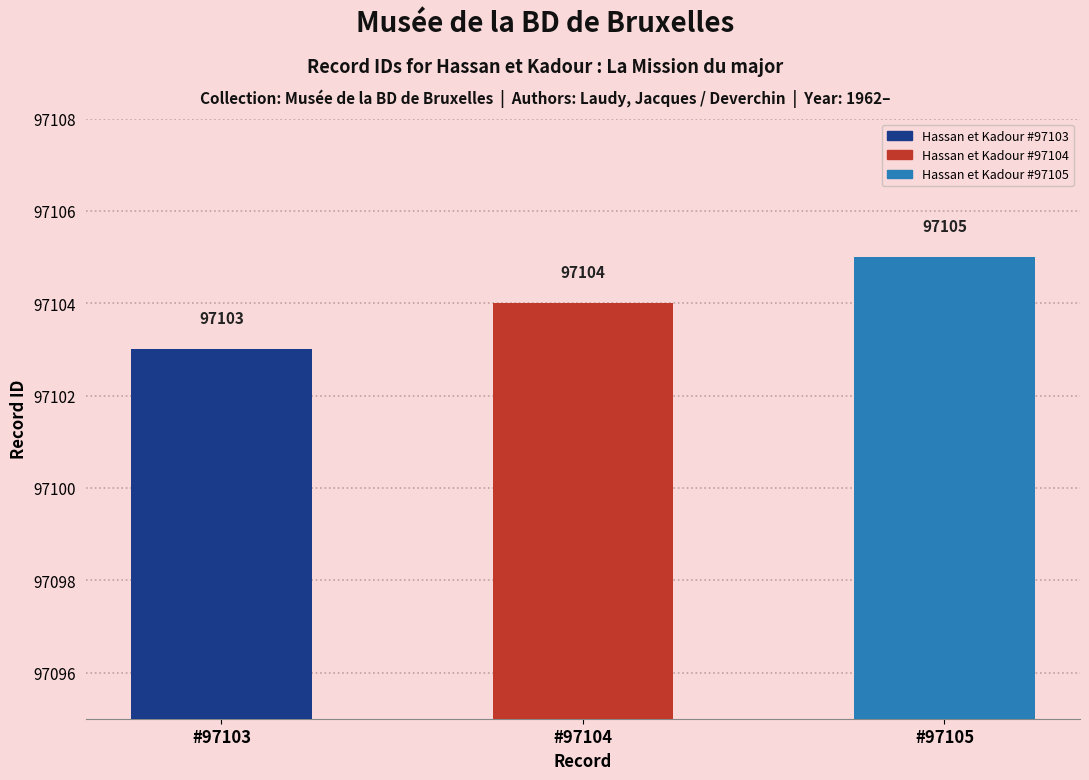

Where does the data first go above 97104?

Hassan et Kadour #97105